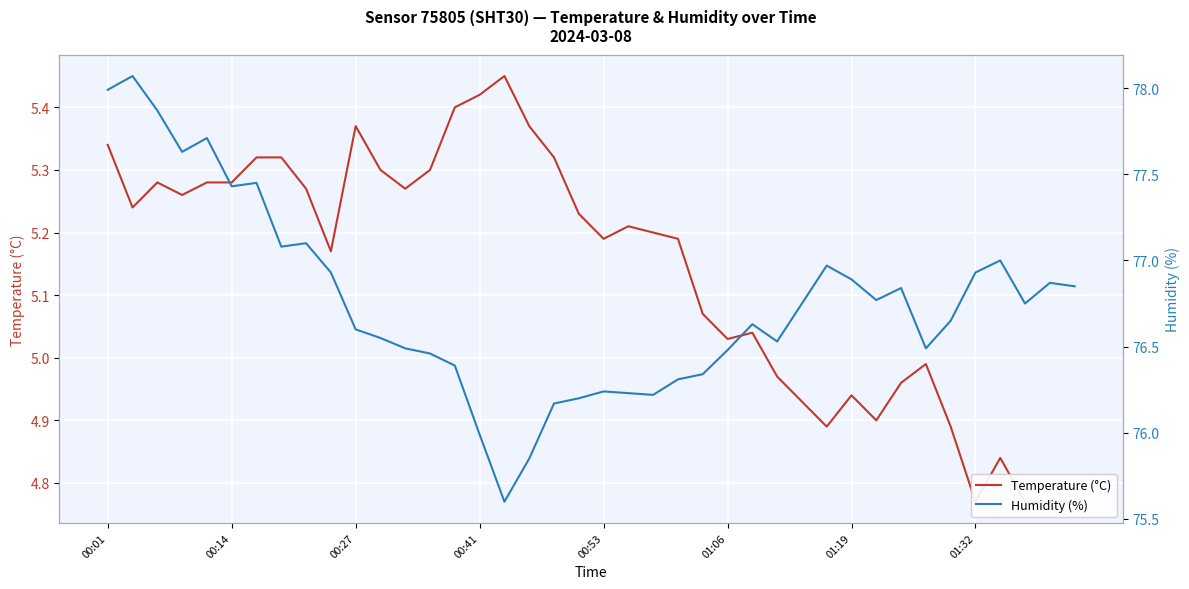

Reading left to right, list all the values displayed in this chart.

Temperature (°C): 5.3	5.2	5.3	5.3	5.3	5.3	5.3	5.3	5.3	5.2	5.4	5.3	5.3	5.3	5.4	5.4	5.5	5.4	5.3	5.2	5.2	5.2	5.2	5.2	5.1	5.0	5.0	5.0	4.9	4.9	4.9	4.9	5.0	5.0	4.9	4.8	4.8	4.8	4.8	4.8
Humidity (%): 78.0	78.1	77.9	77.6	77.7	77.4	77.5	77.1	77.1	76.9	76.6	76.5	76.5	76.5	76.4	76.0	75.6	75.8	76.2	76.2	76.2	76.2	76.2	76.3	76.3	76.5	76.6	76.5	76.8	77.0	76.9	76.8	76.8	76.5	76.7	76.9	77.0	76.8	76.9	76.8